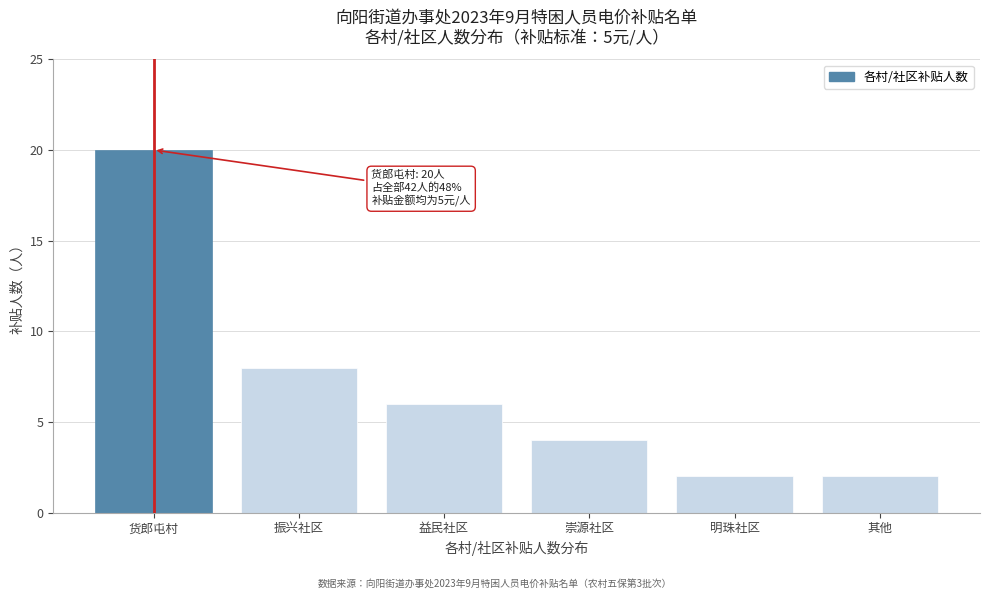

Reading left to right, what are all the values shown in this chart?

货郎屯村=20	振兴社区=8	益民社区=6	崇源社区=4	明珠社区=2	其他=2